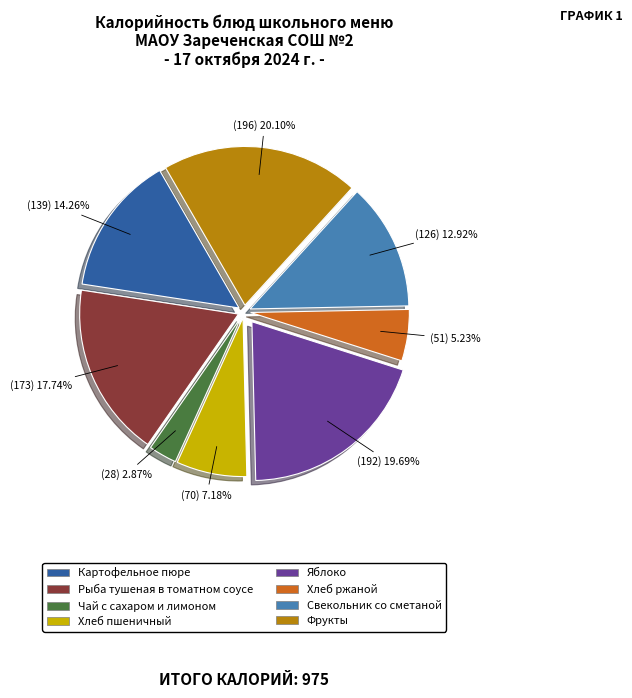

Which has a higher value, Чай с сахаром и лимоном or Фрукты?

Фрукты